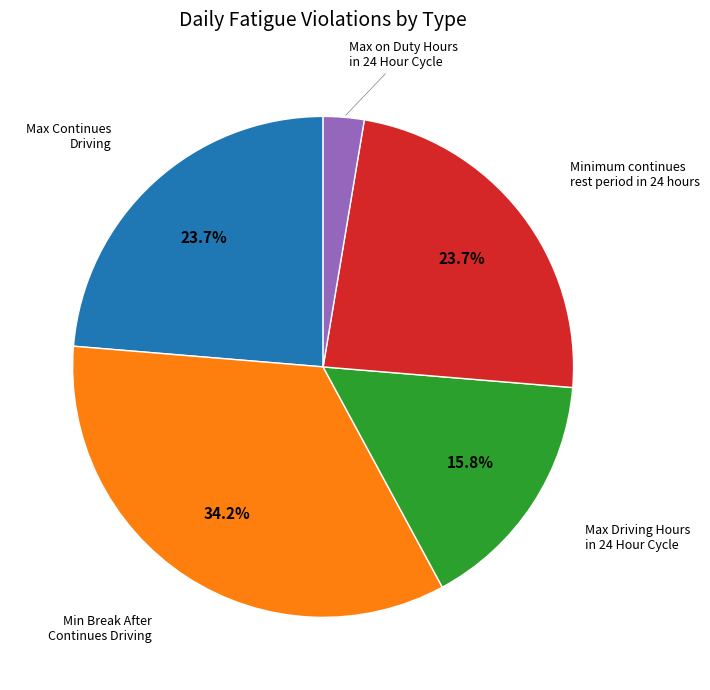

Is there a majority slice in this chart?

No